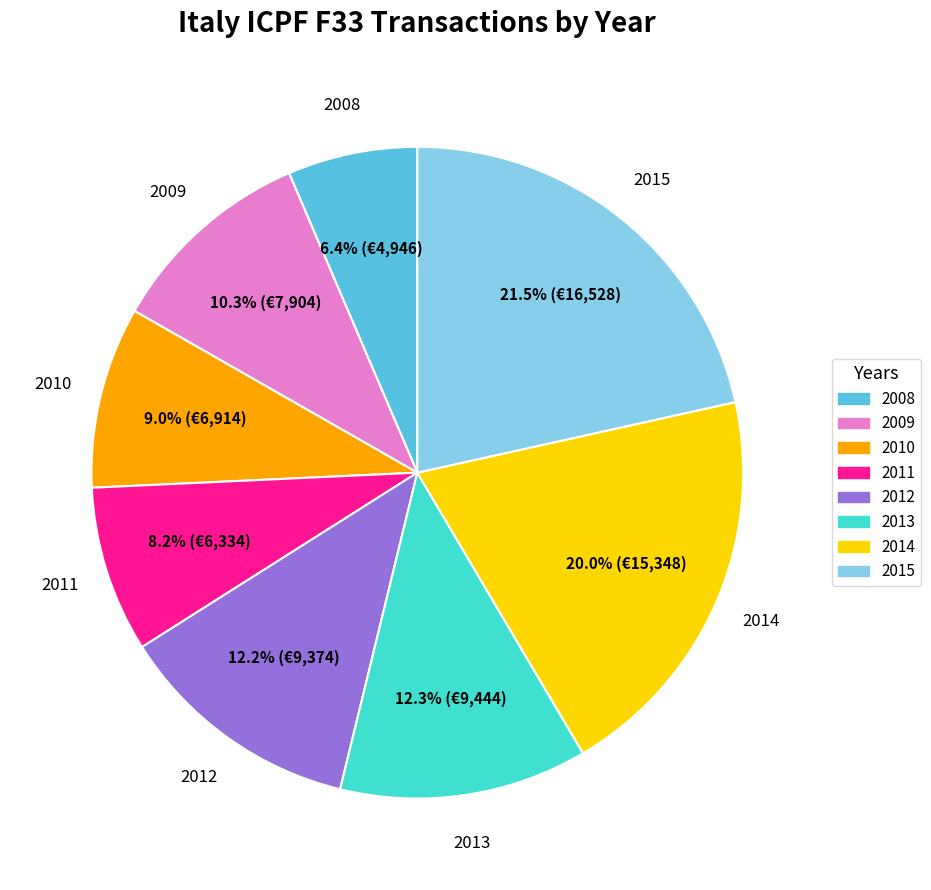

Does 2012 represent more than half of the total?

No